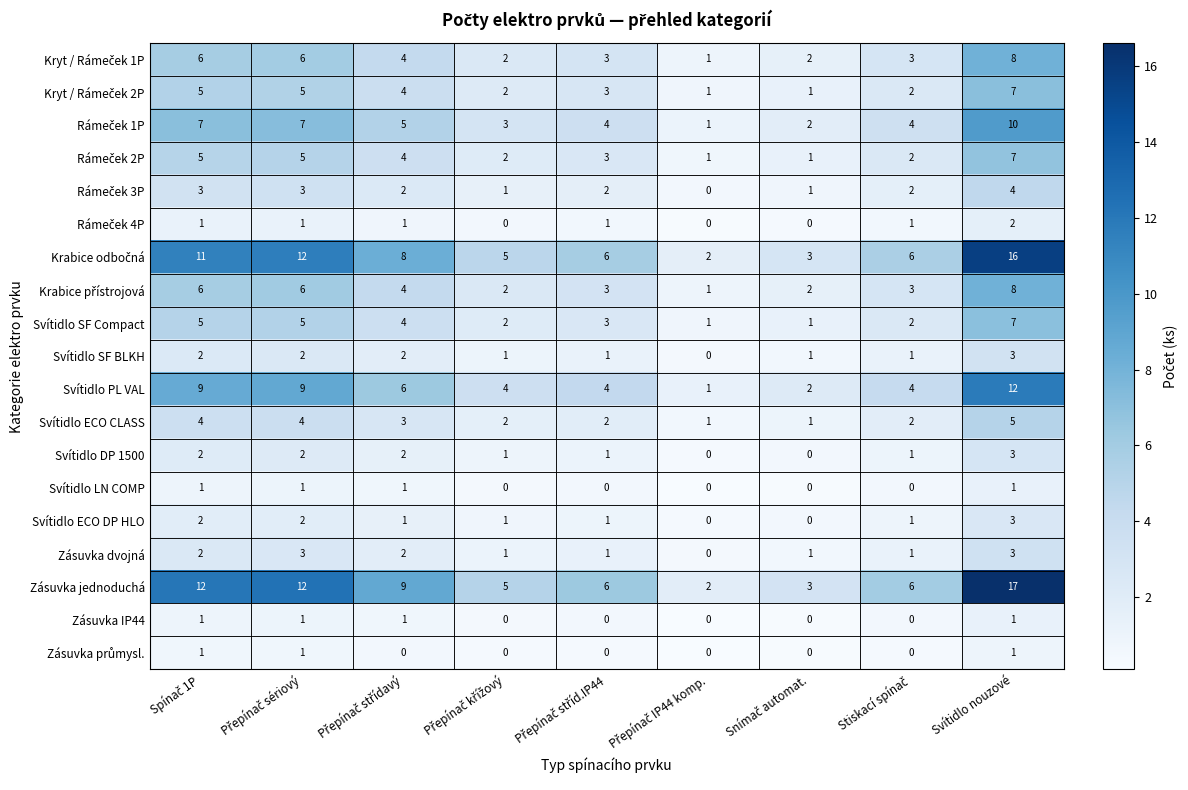

The Svítidlo PL VAL series shows 12 at Svítidlo nouzové. True or false?

True